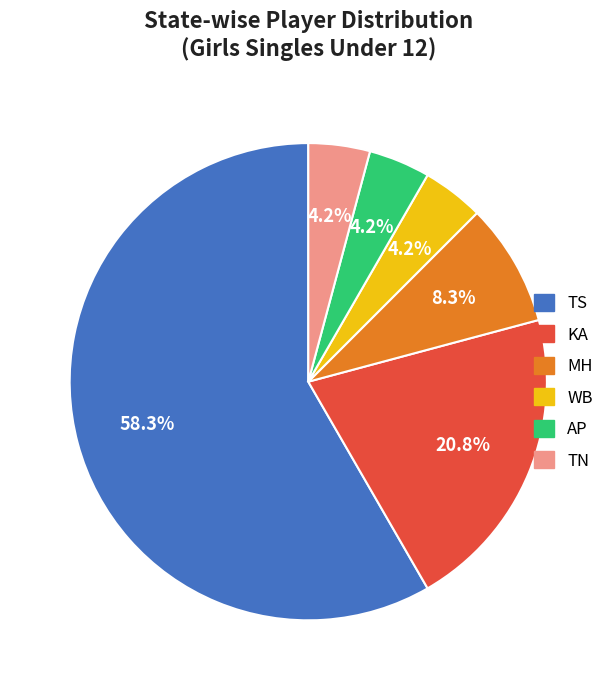

To the nearest percent, what is the difference between the AP and TS slice percentages?

54%